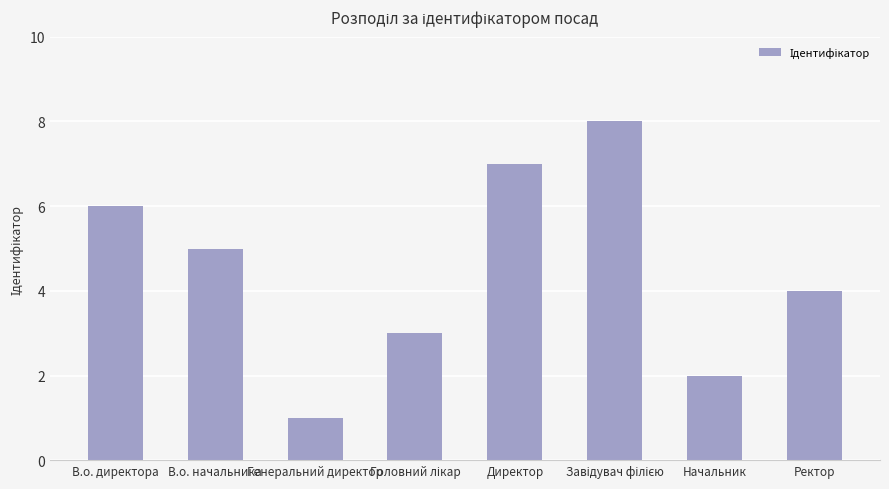

Reading left to right, list all the values displayed in this chart.

6	5	1	3	7	8	2	4